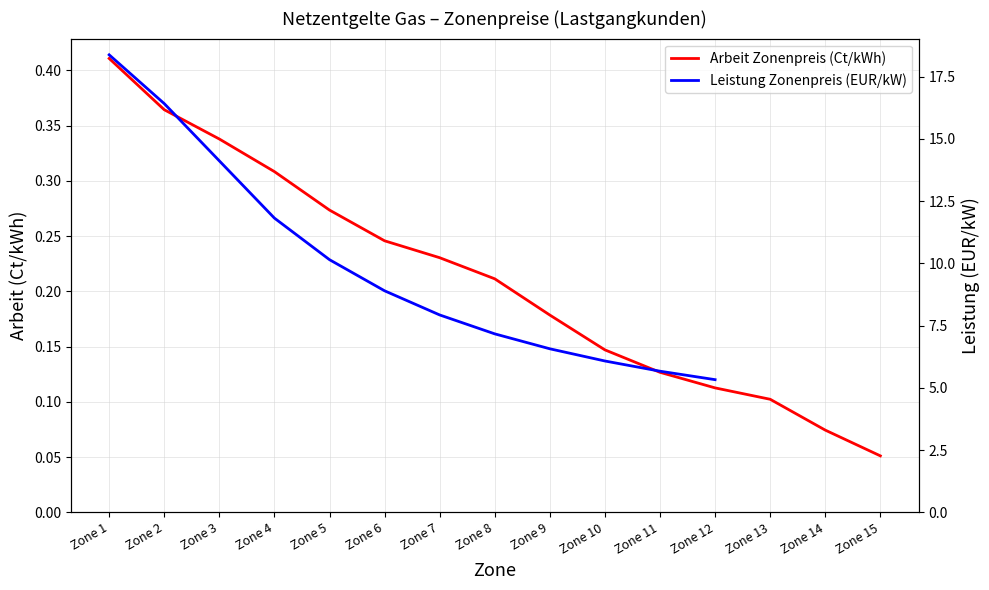

Which label corresponds to the smallest value in the chart?

Zone 15